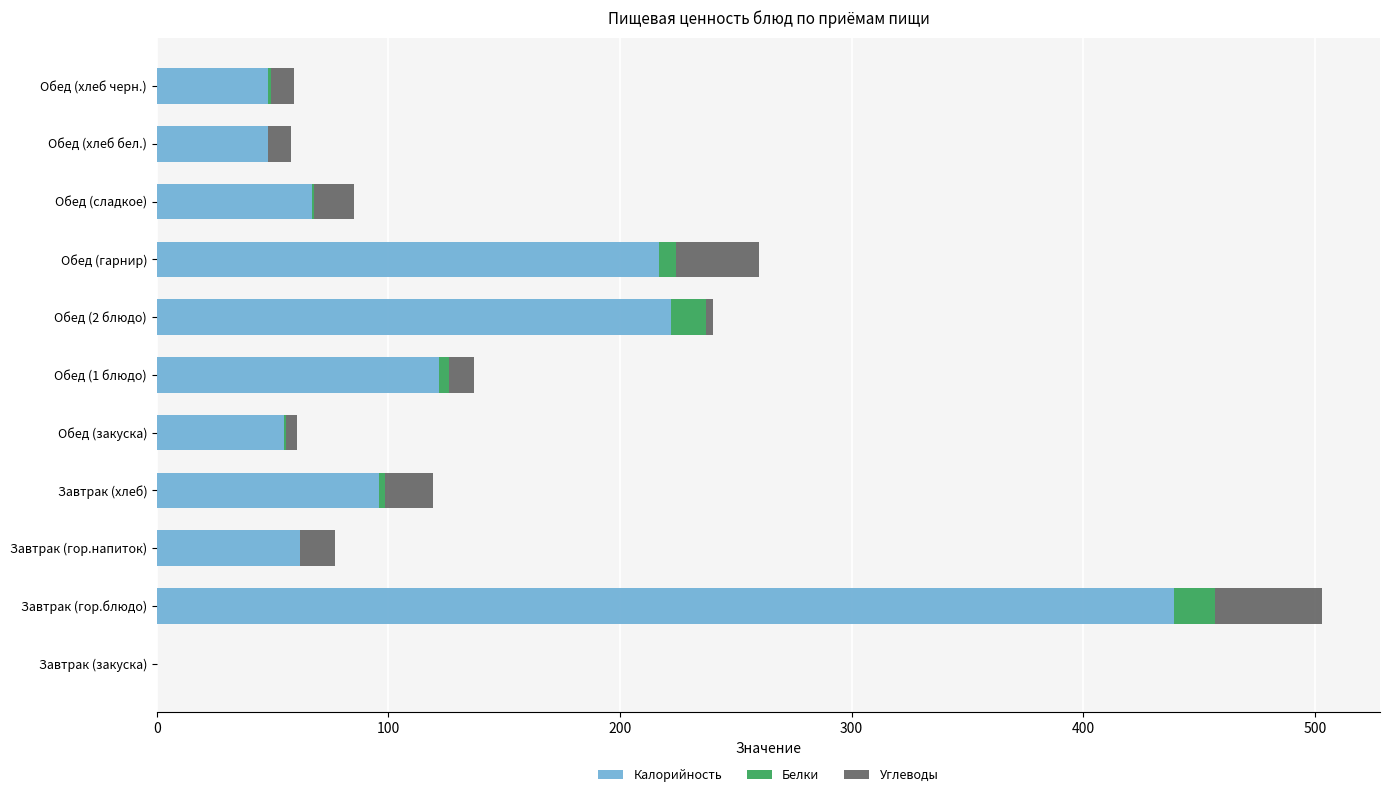

At which category is the sum across all series the highest?

Завтрак (гор.блюдо)